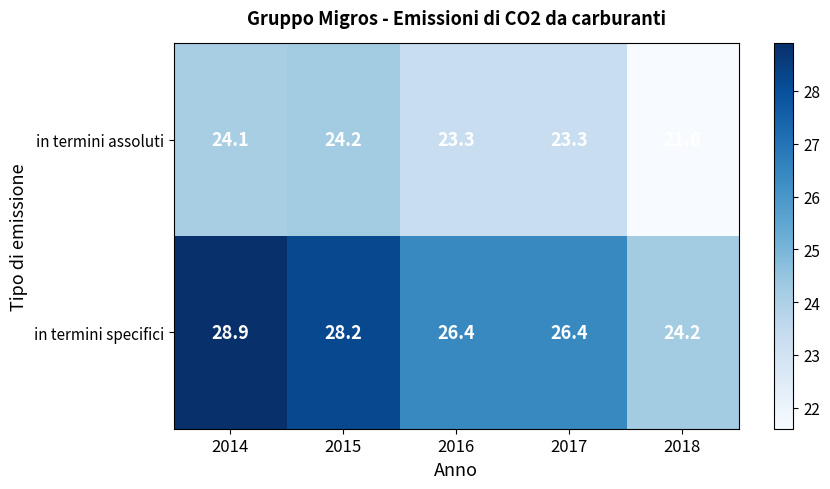

At 2015, list the series in order from smallest to largest.

in termini assoluti, in termini specifici